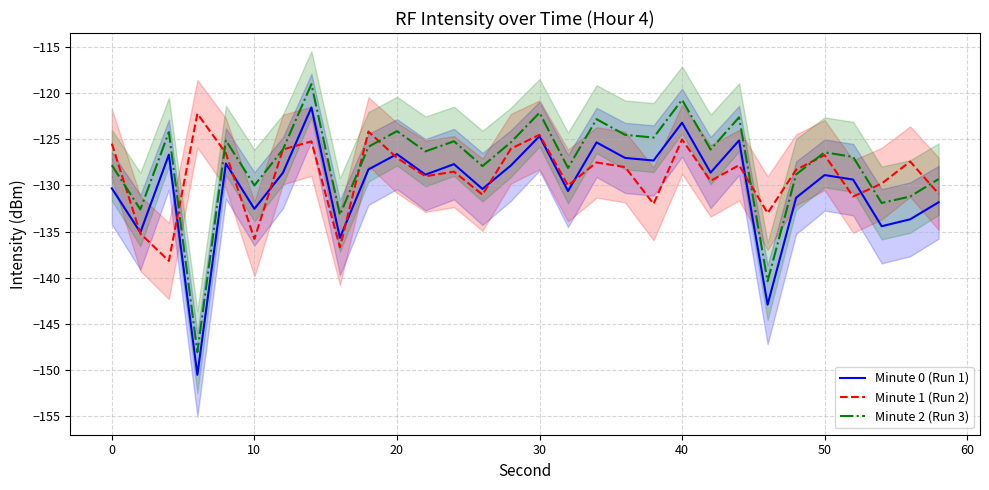

The value of Minute 2 (Run 3) at 20 is -192.9. True or false?

False